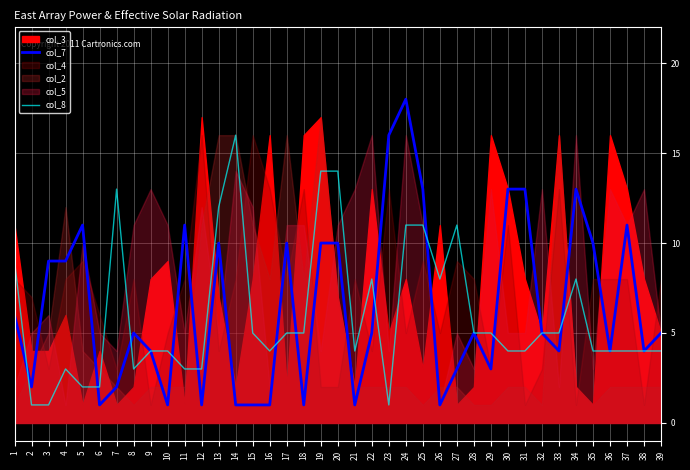

What is the maximum value for col_7?

18